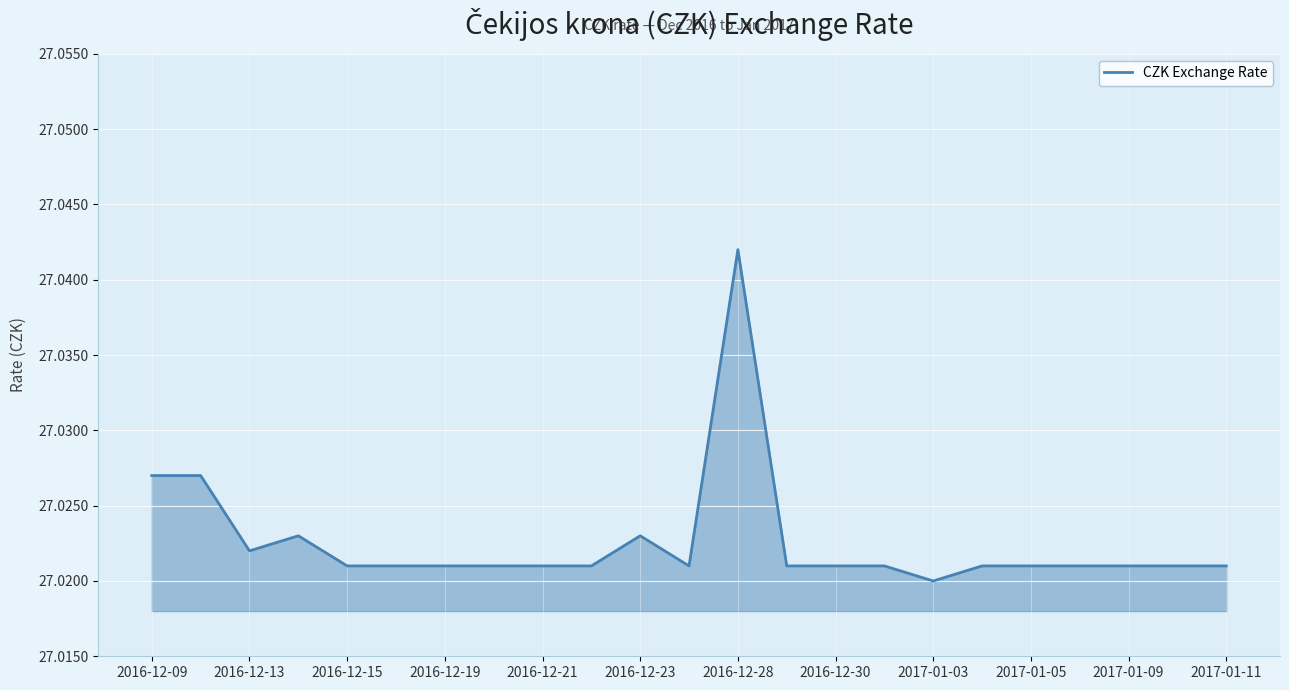

How many lines are shown in the chart?

1